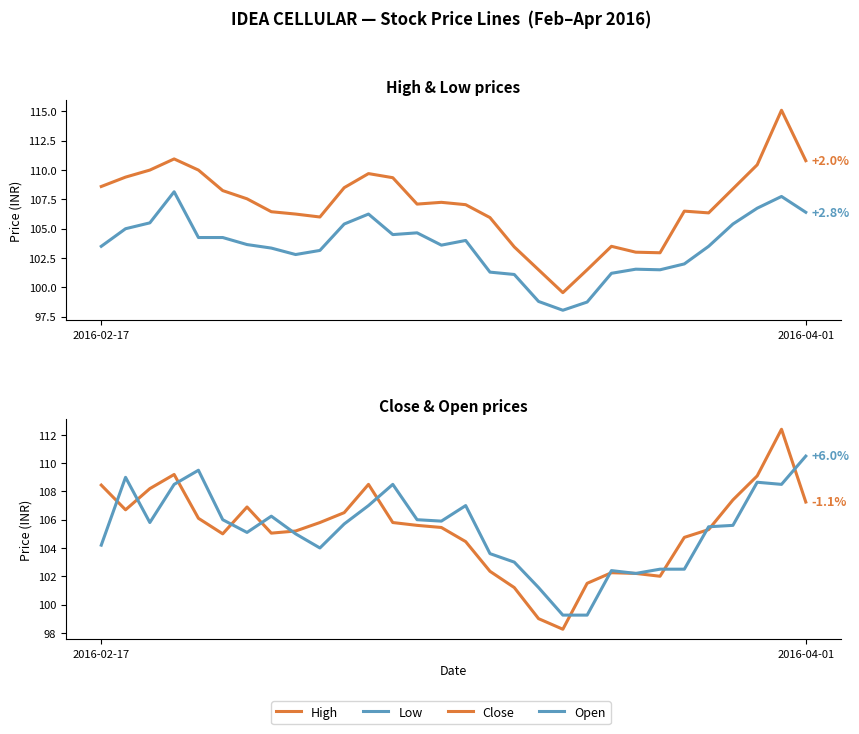

Between 17 and 28, which series saw the biggest shift?

High